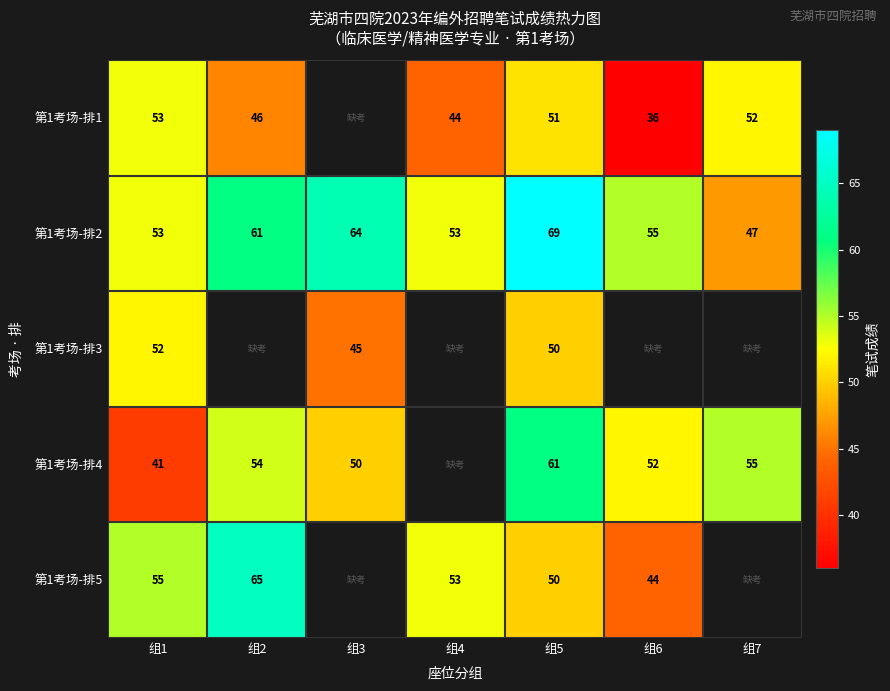

The value of 第1考场-排5 at 组2 is 65. True or false?

True